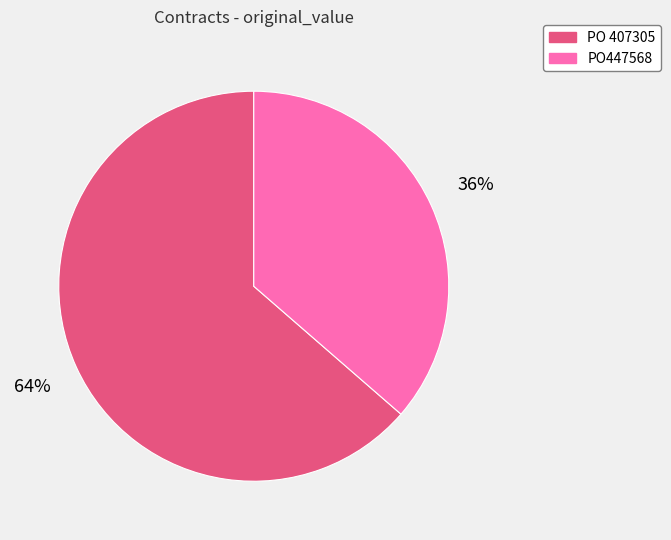

To the nearest percent, what is the combined percentage of PO447568 and PO 407305?

100%